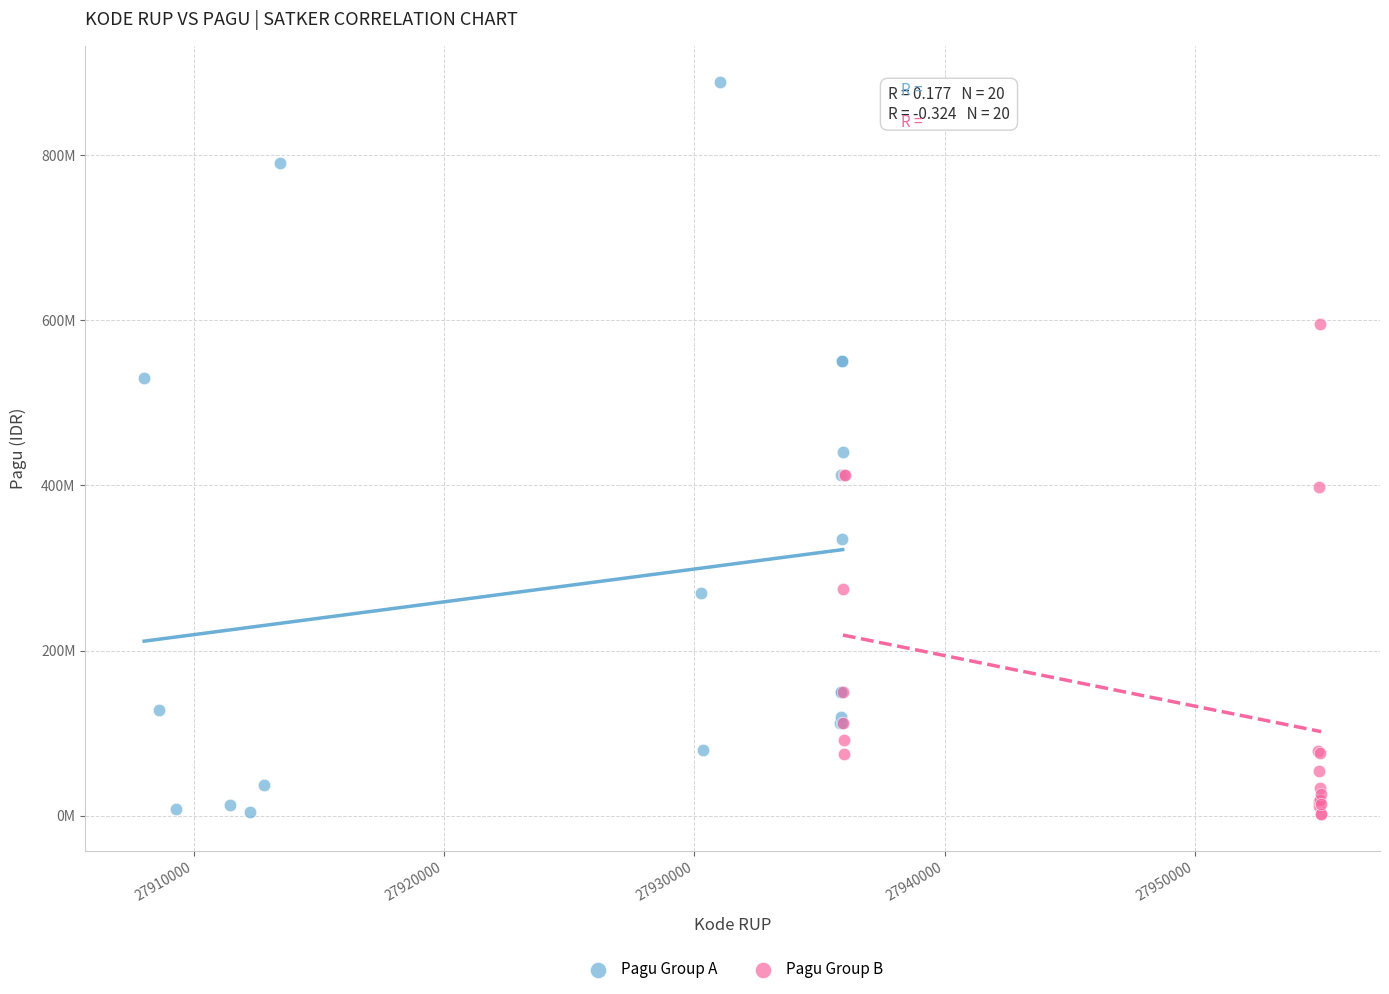

What are all the series names shown in the legend?

Pagu Group A, Pagu Group B